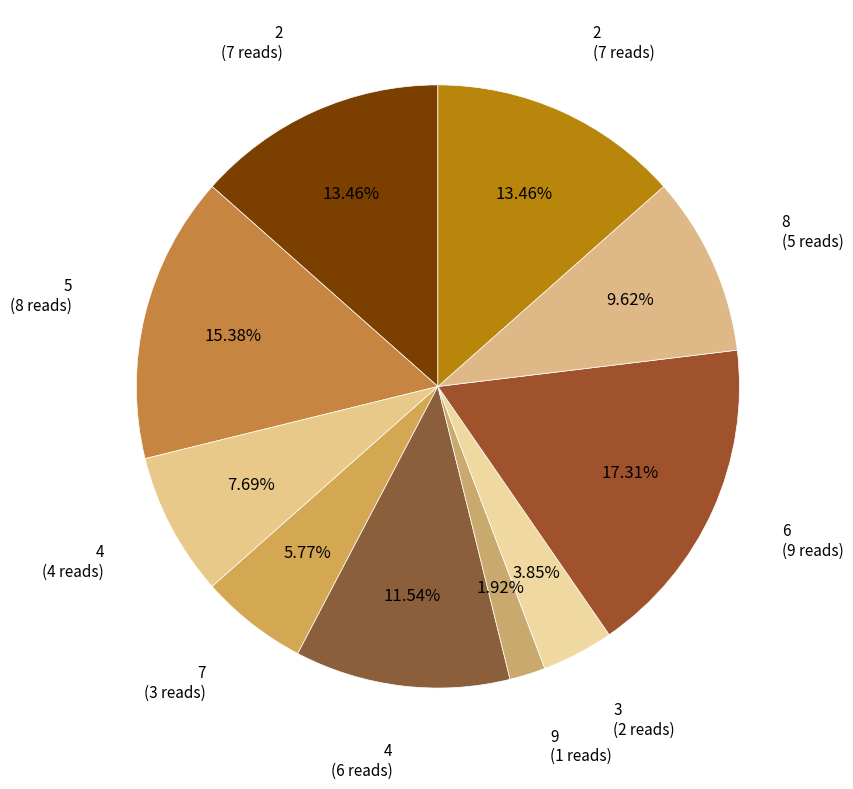

Count the number of slices in the pie.

10